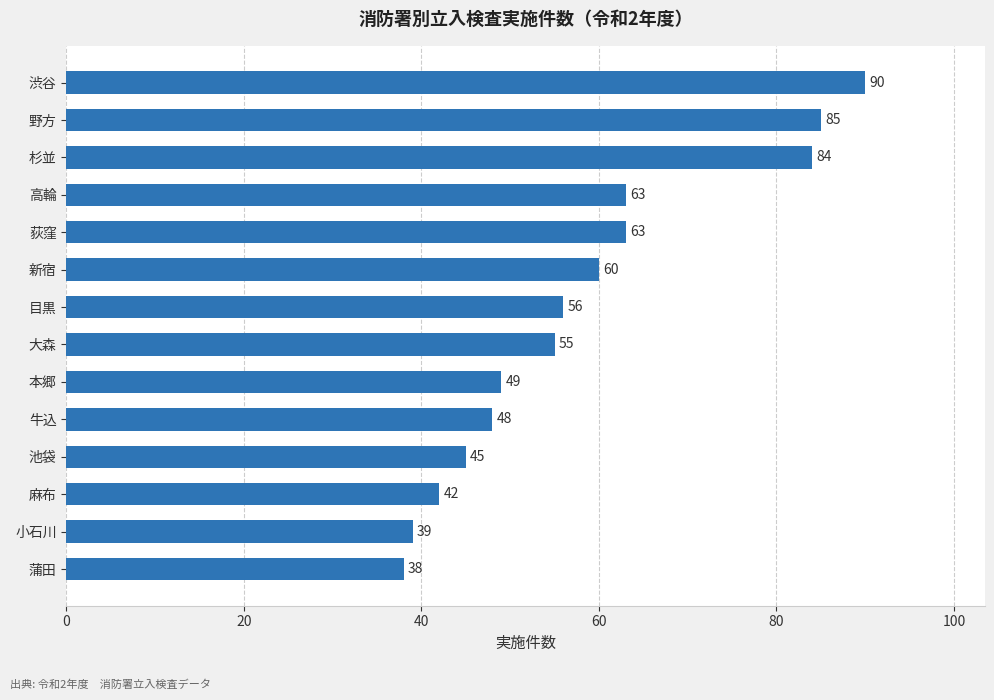

Read the value at 大森, to the nearest 5.

55